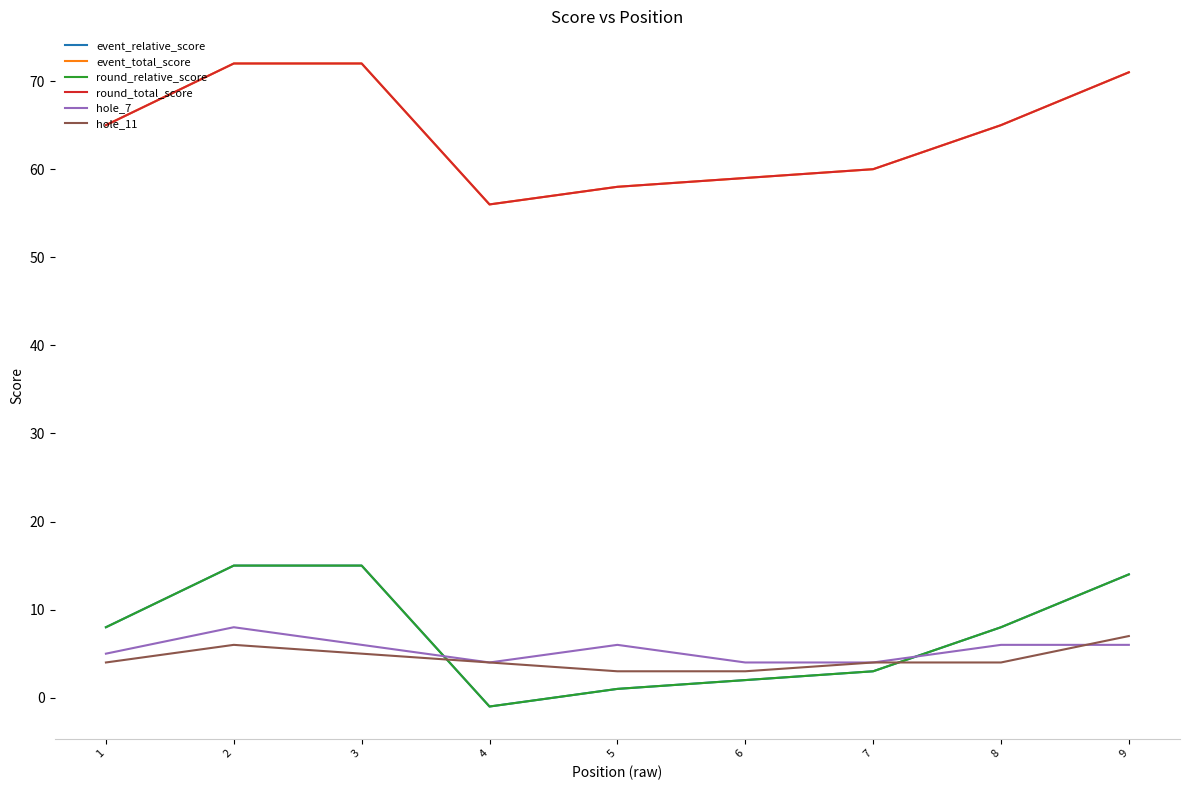

Which series has the widest spread of values?

event_relative_score